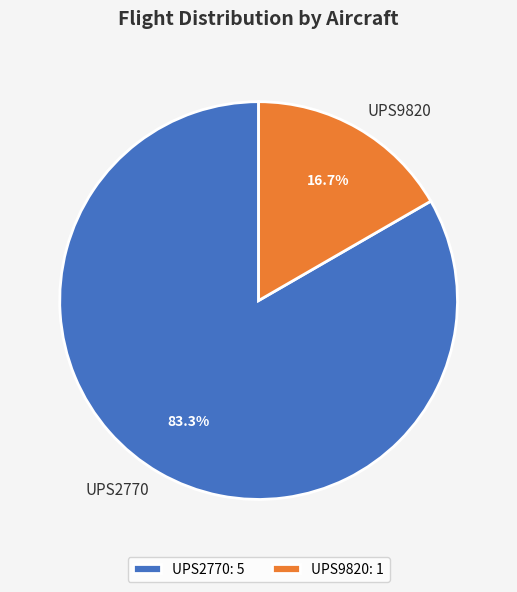

What percentage is NOT represented by UPS2770?

16.7%